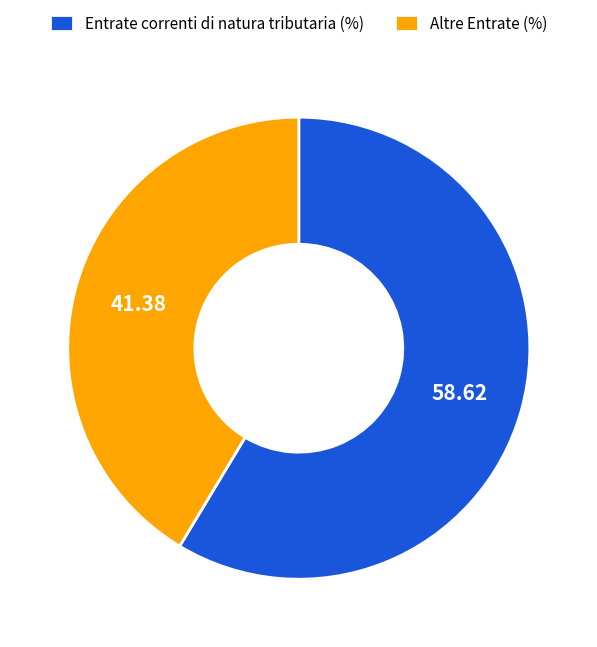

How many slices are in this pie chart?

2